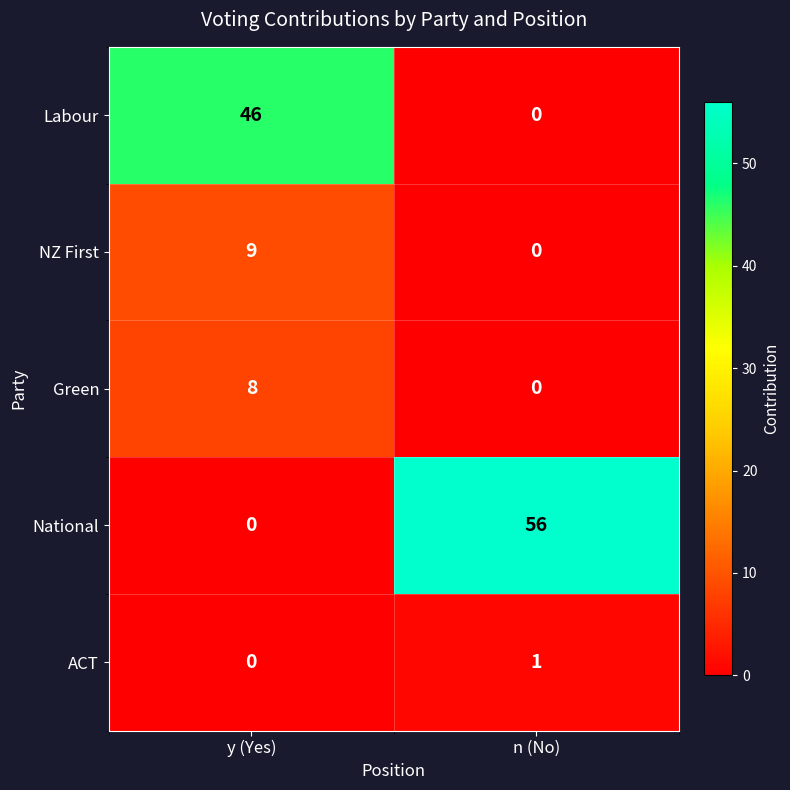

True or false: Labour has a value of 46 at y (Yes).

True